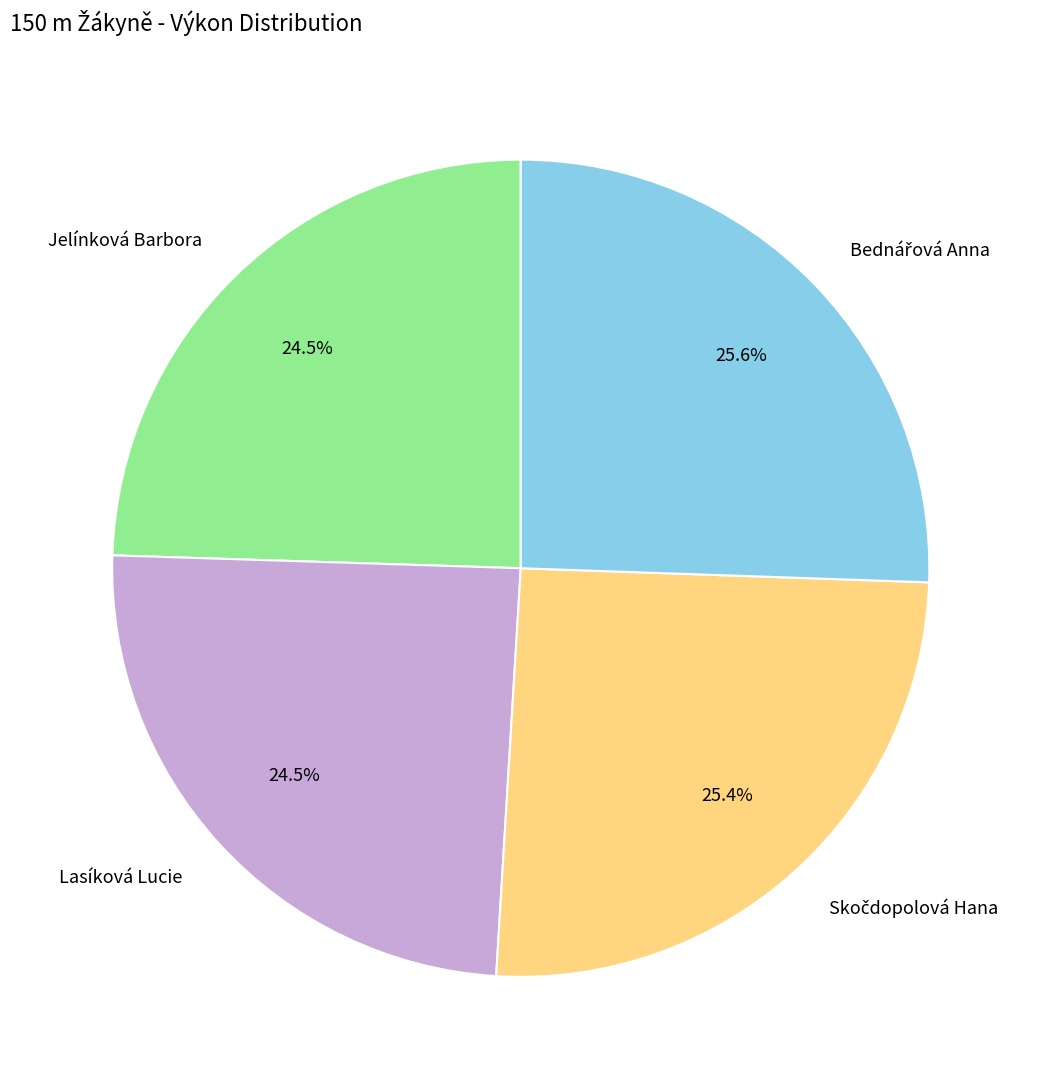

Approximately how many times larger is the value at Lasíková Lucie compared to Jelínková Barbora?

1.0